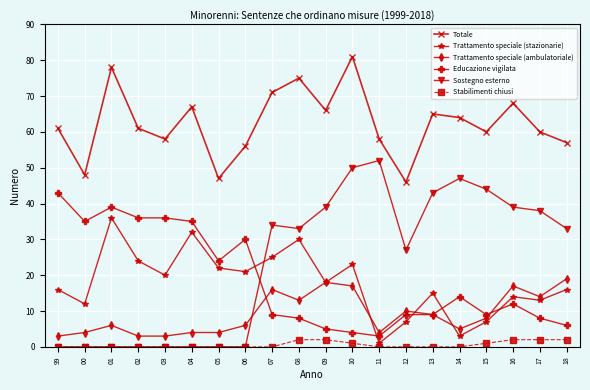

True or false: Totale and Trattamento speciale (stazionarie) intersect in this chart.

False